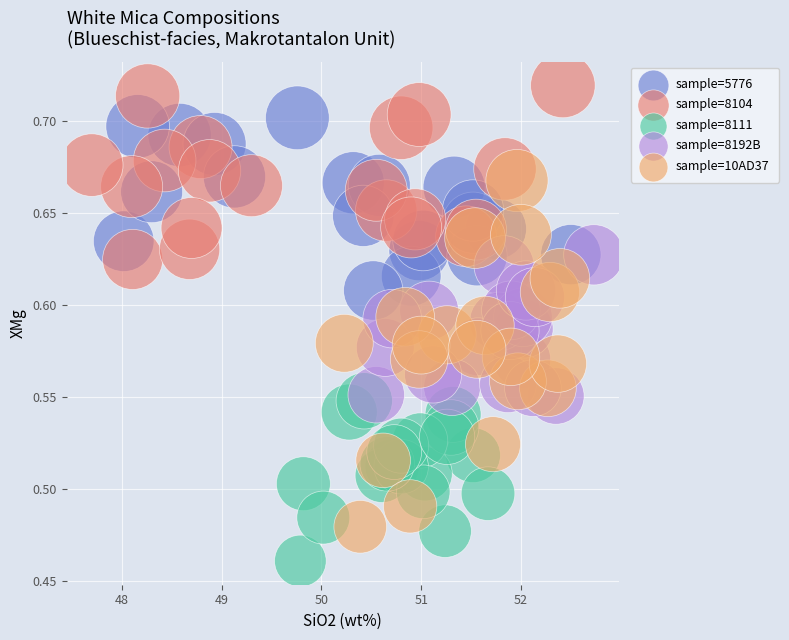

Which series reaches the minimum Y coordinate?

sample=8111